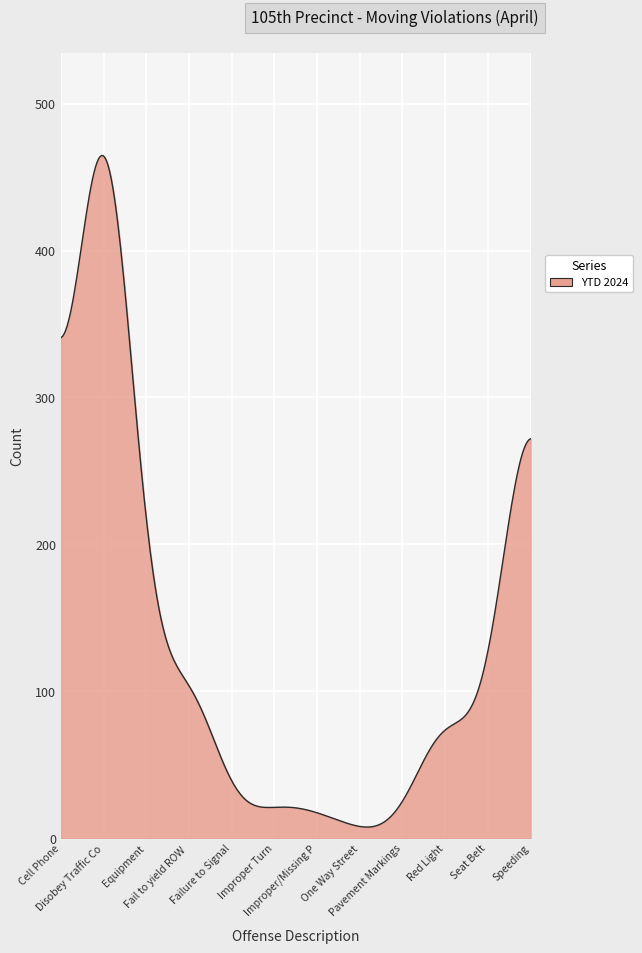

What is the label of the 12th point from the left?

Speeding